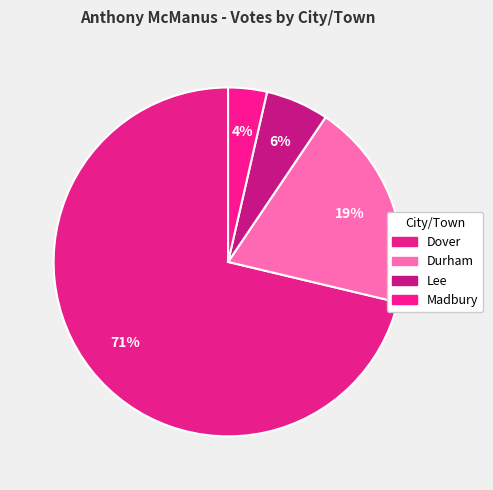

How many segments does this pie chart have?

4